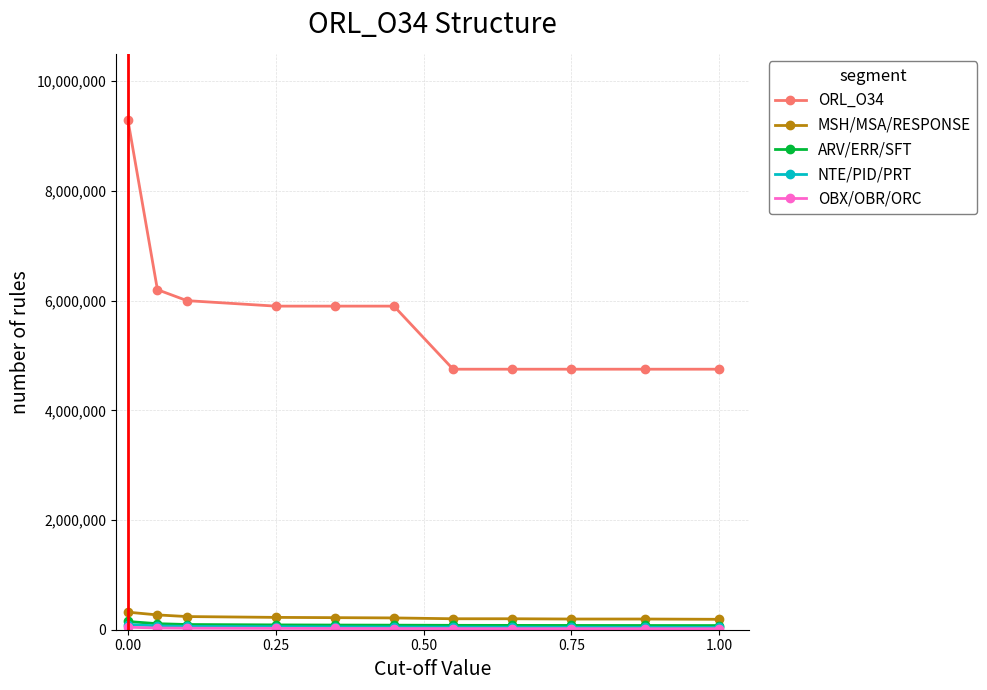

At how many categories does at least one series exceed 5538865?

6